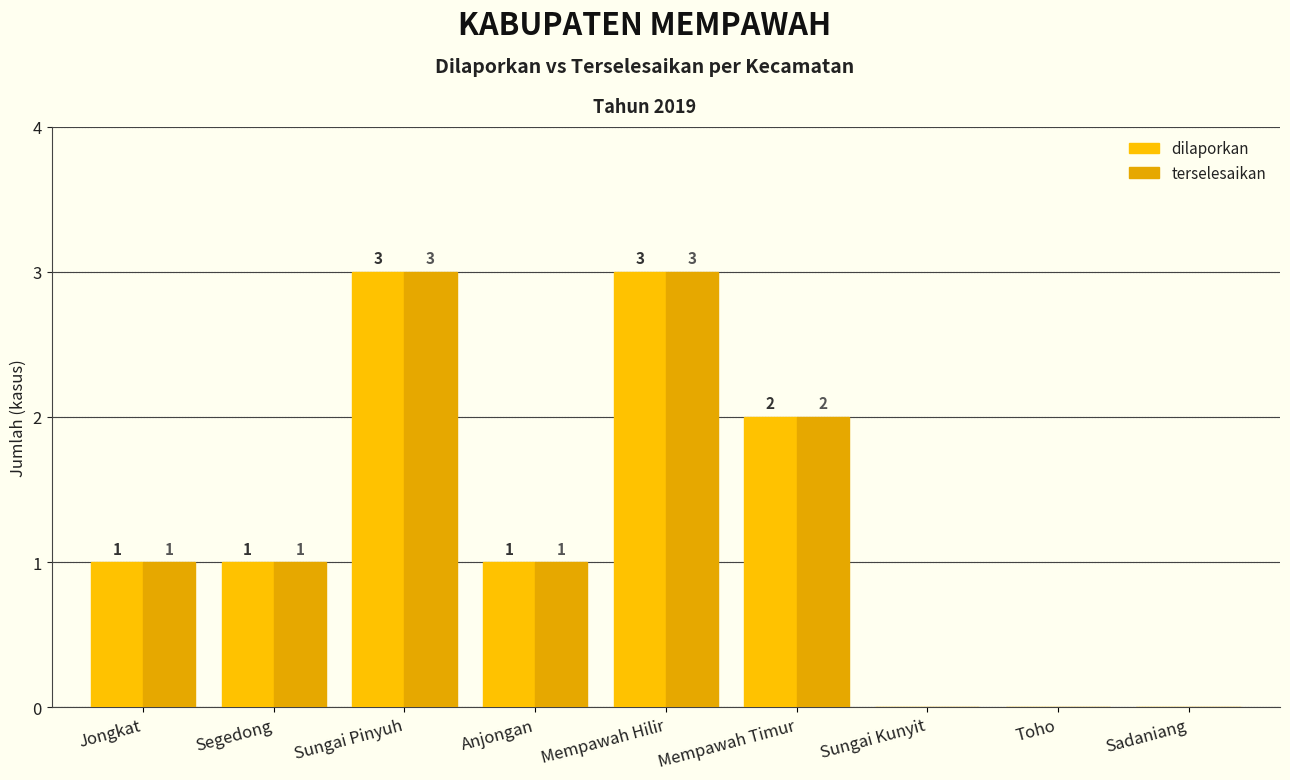

Are the bars grouped side by side (vs. stacked)?

Yes